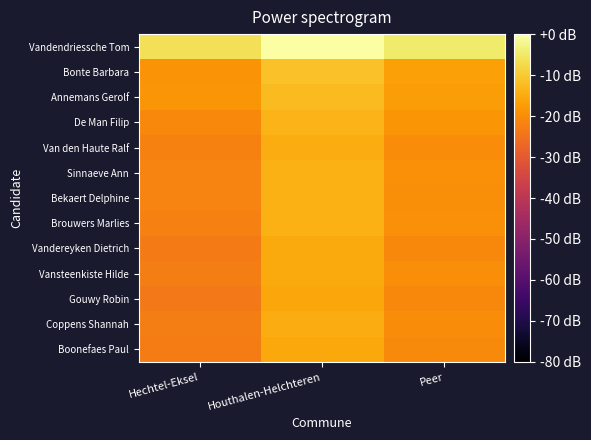

What is the difference between the highest and lowest values at Peer?

16.2